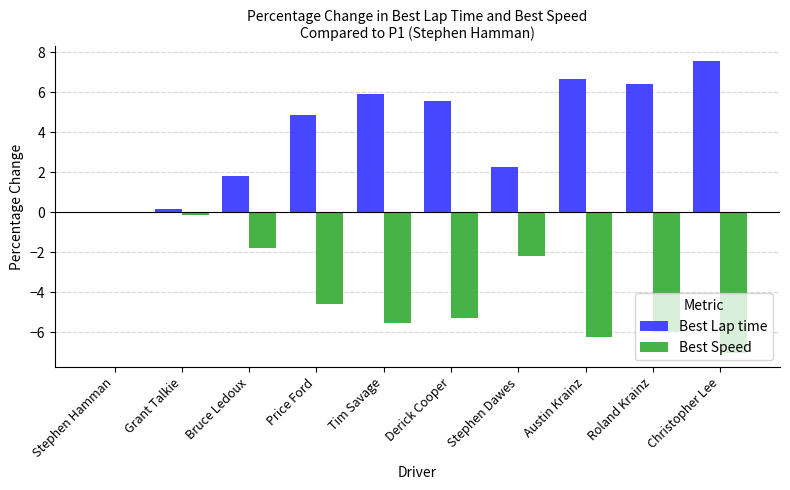

What is the sum of all Best Speed values?

-38.9